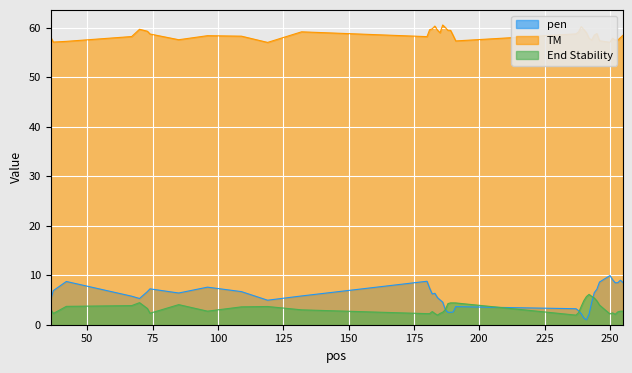

At which label does pen reach its minimum?

241